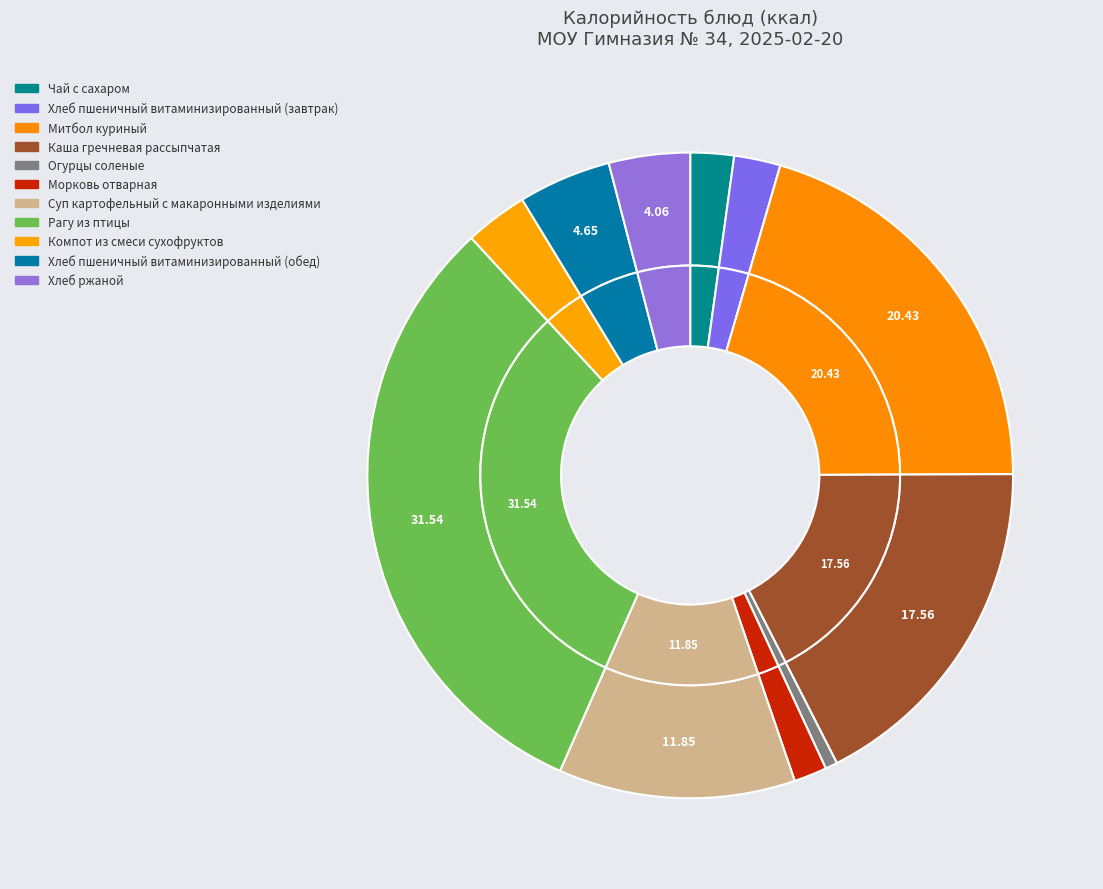

What percentage is the Каша гречневая рассыпчатая slice, to the nearest percent?

18%